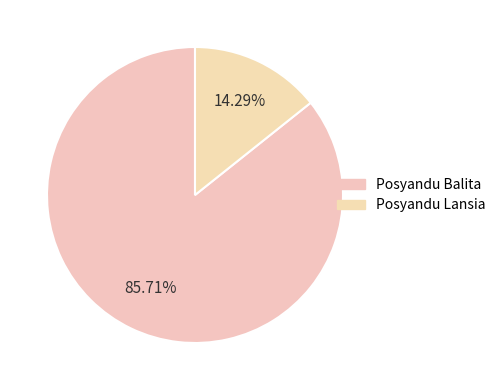

How many slices are in this pie chart?

2